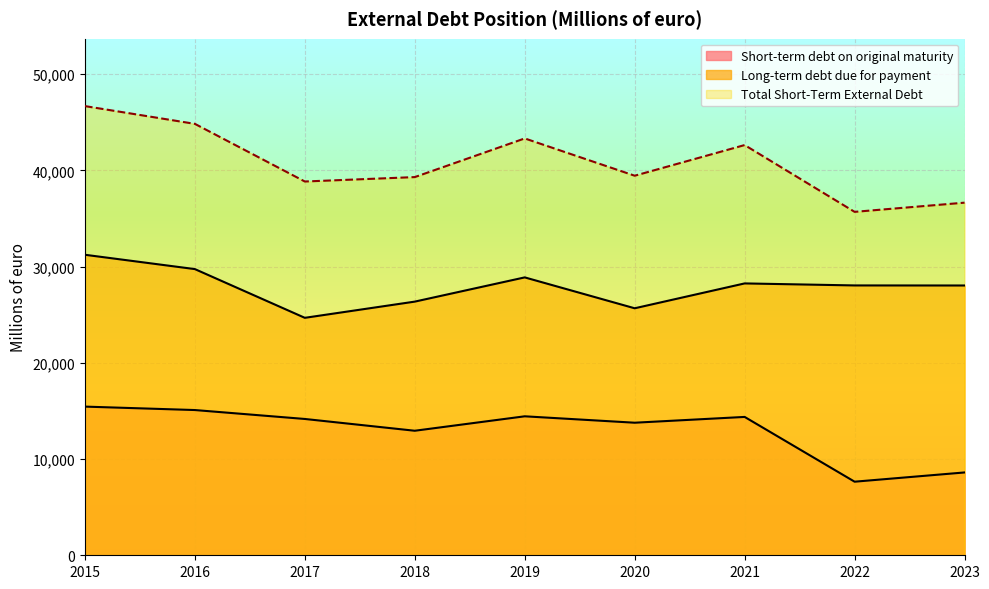

In Total Short-Term External Debt, how many points are higher than both neighbors (excluding endpoints)?

2